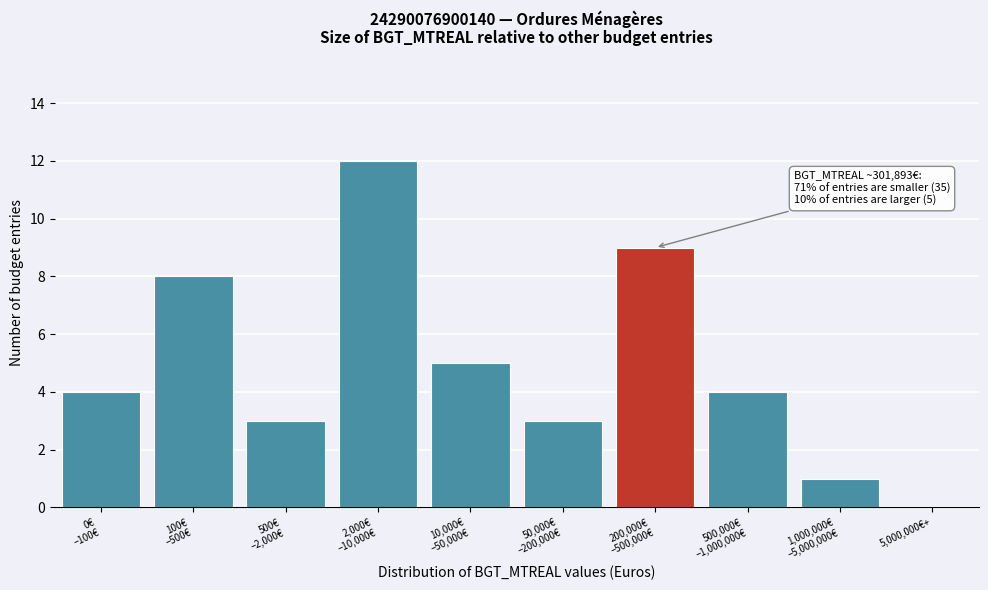

What is the sum of all values?

49